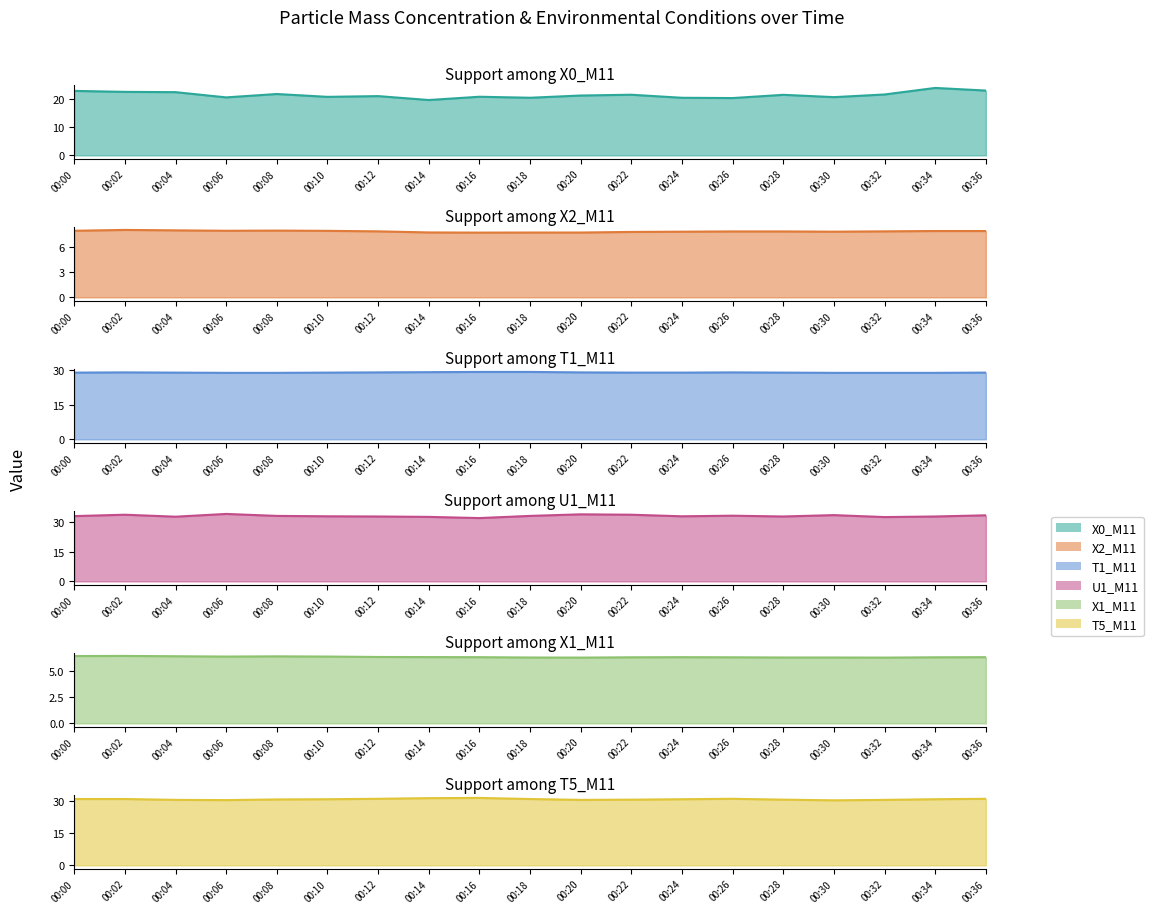

Between 00:26 and 00:18, which is larger?

00:18